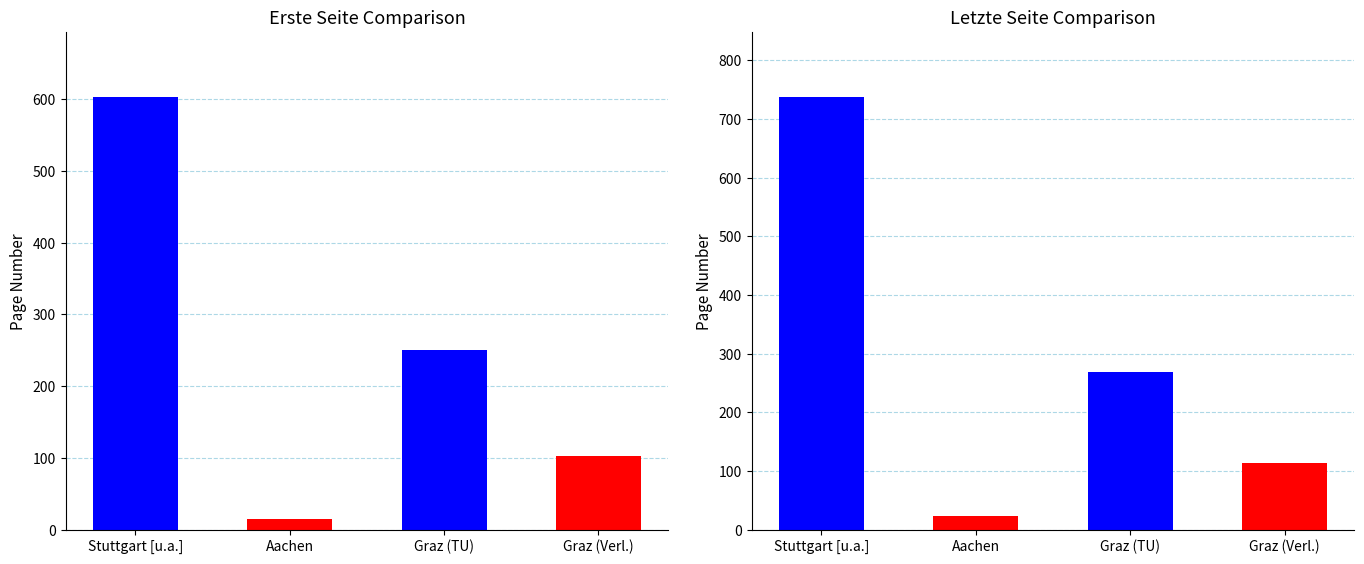

What is the spread (max minus min) of values at Graz (Verl.)?

11